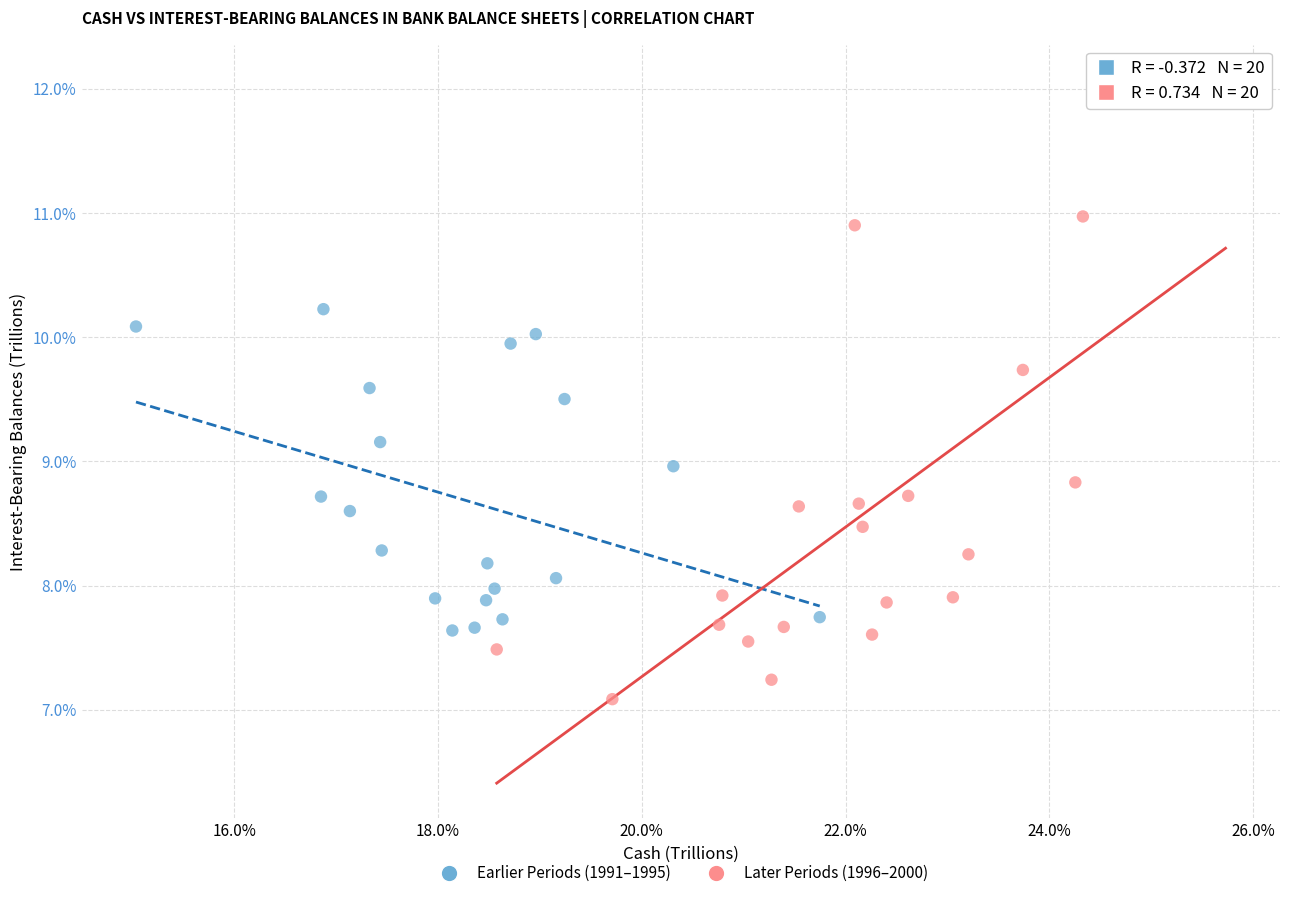

Which series has the largest Y range (max minus min)?

Later Periods (1996–2000)